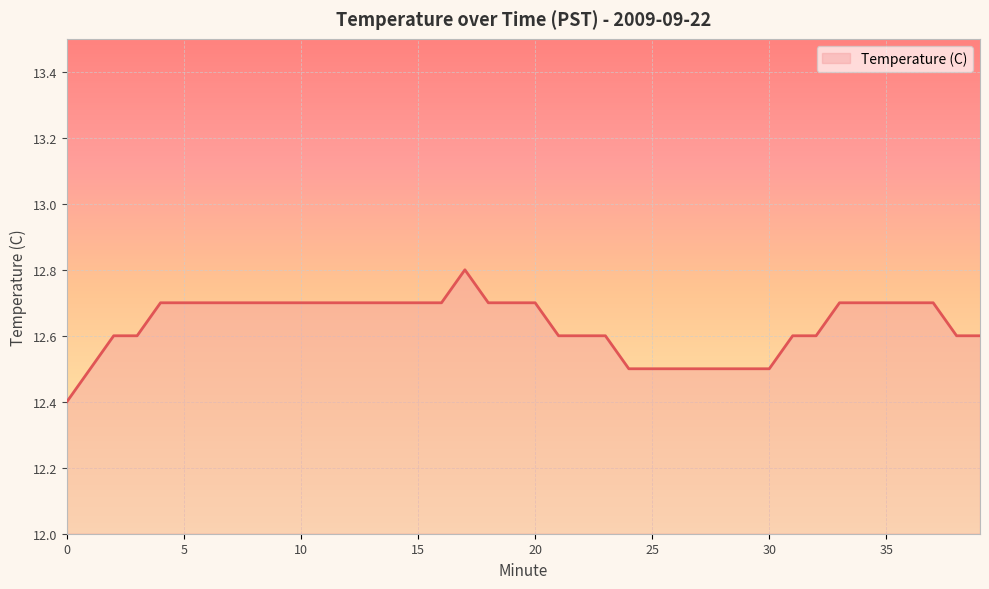

What is the difference between the maximum and minimum values?

0.4